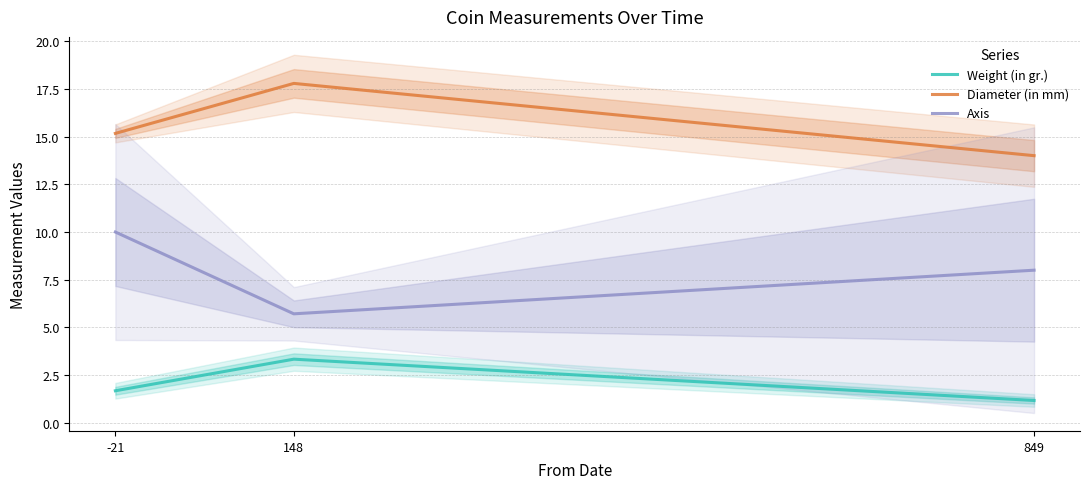

What is the sum of the Diameter (in mm) values at -21 and 148?

33.0